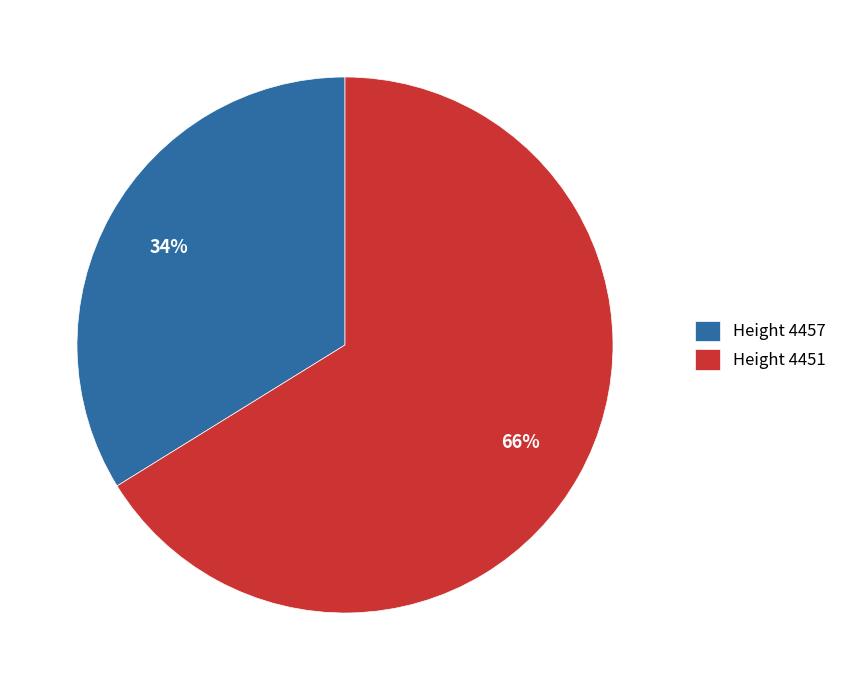

What percentage is the Height 4457 slice, to the nearest percent?

34%